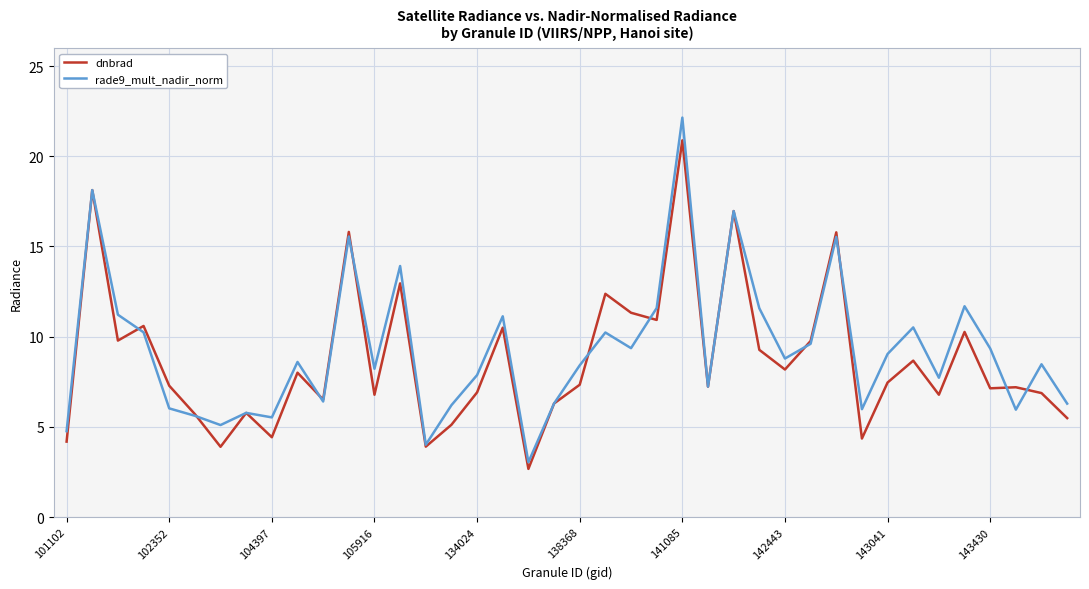

What is the minimum value shown in the chart?

2.7